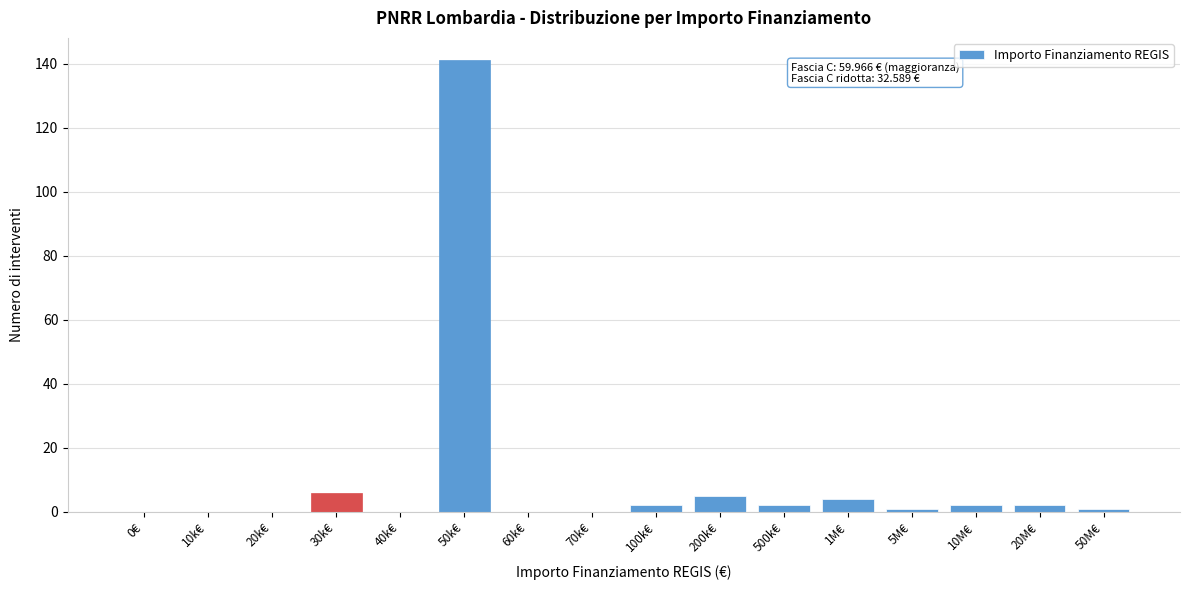

Reading left to right, list all the values displayed in this chart.

0€=0	10k€=0	20k€=0	30k€=6	40k€=0	50k€=141	60k€=0	70k€=0	100k€=2	200k€=5	500k€=2	1M€=4	5M€=1	10M€=2	20M€=2	50M€=1